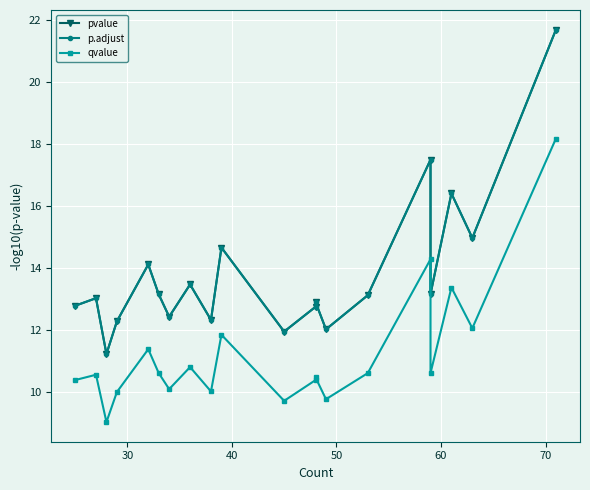

What is the minimum value for pvalue?

11.2